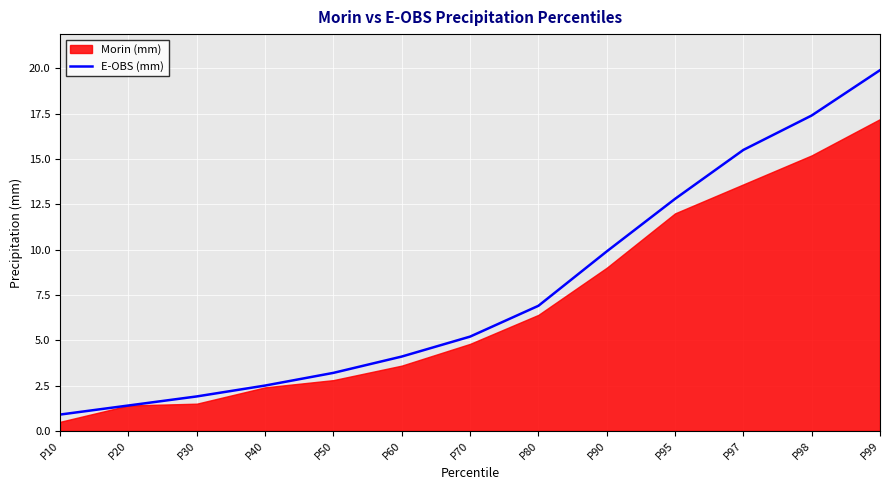

What is the ratio of the value at P10 to the value at P60?

0.2